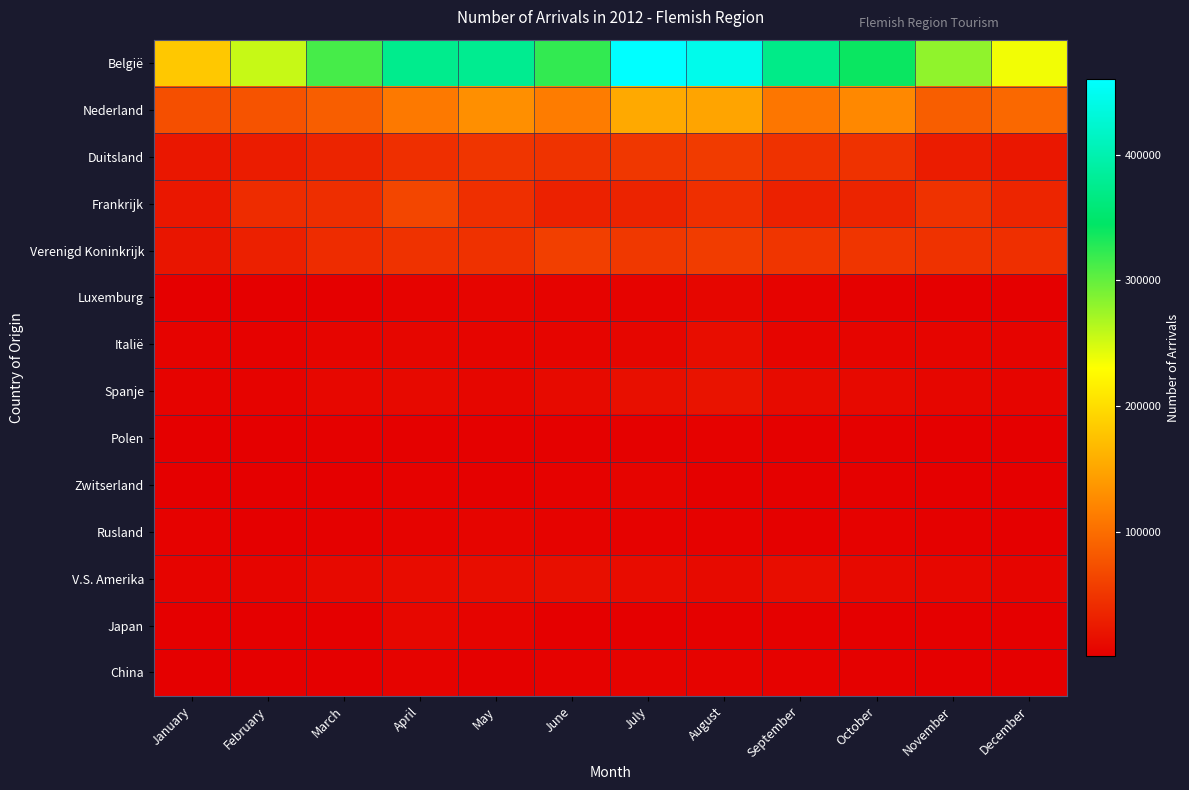

At April, list the series in order from largest to smallest.

België, Nederland, Frankrijk, Verenigd Koninkrijk, Duitsland, V.S. Amerika, Spanje, Japan, Italië, Luxemburg, Rusland, China, Zwitserland, Polen